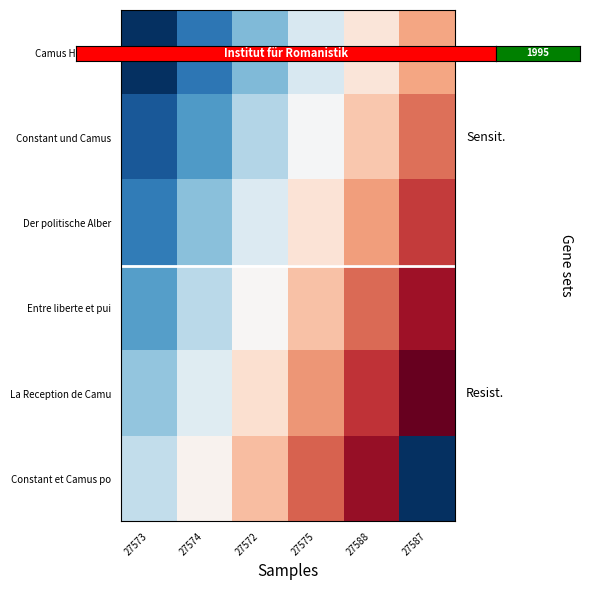

At which category is the sum across all series the highest?

27588